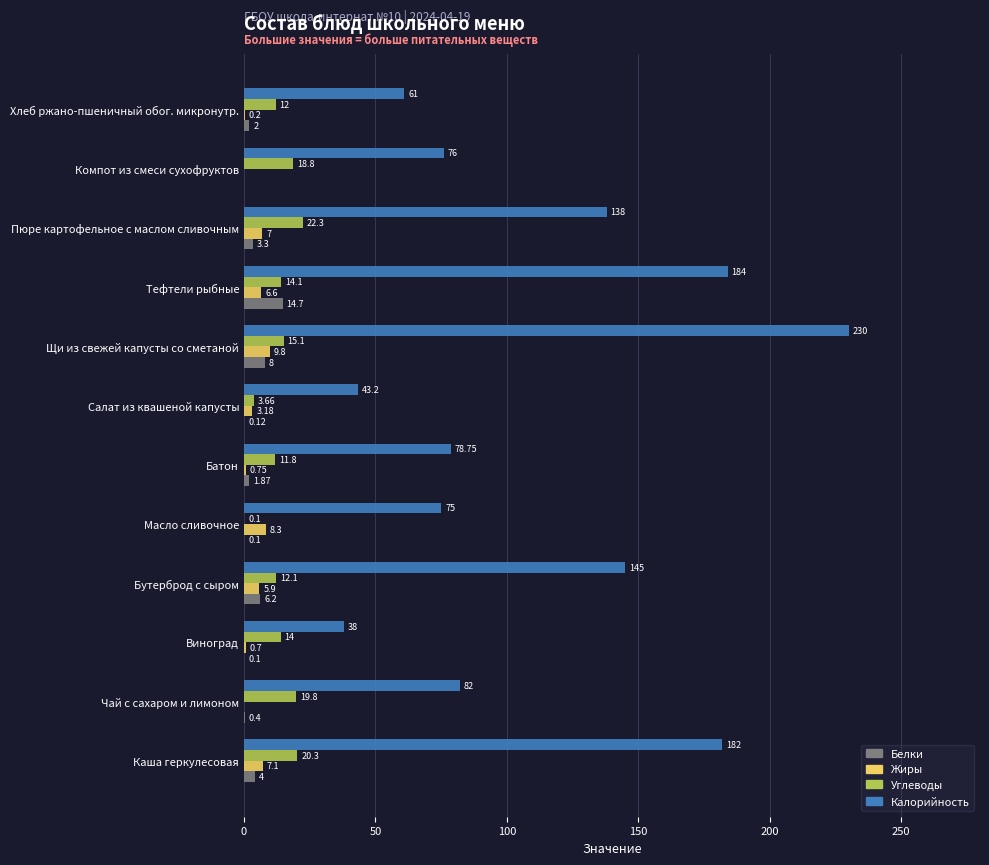

What is the average value of the Белки series?

3.4